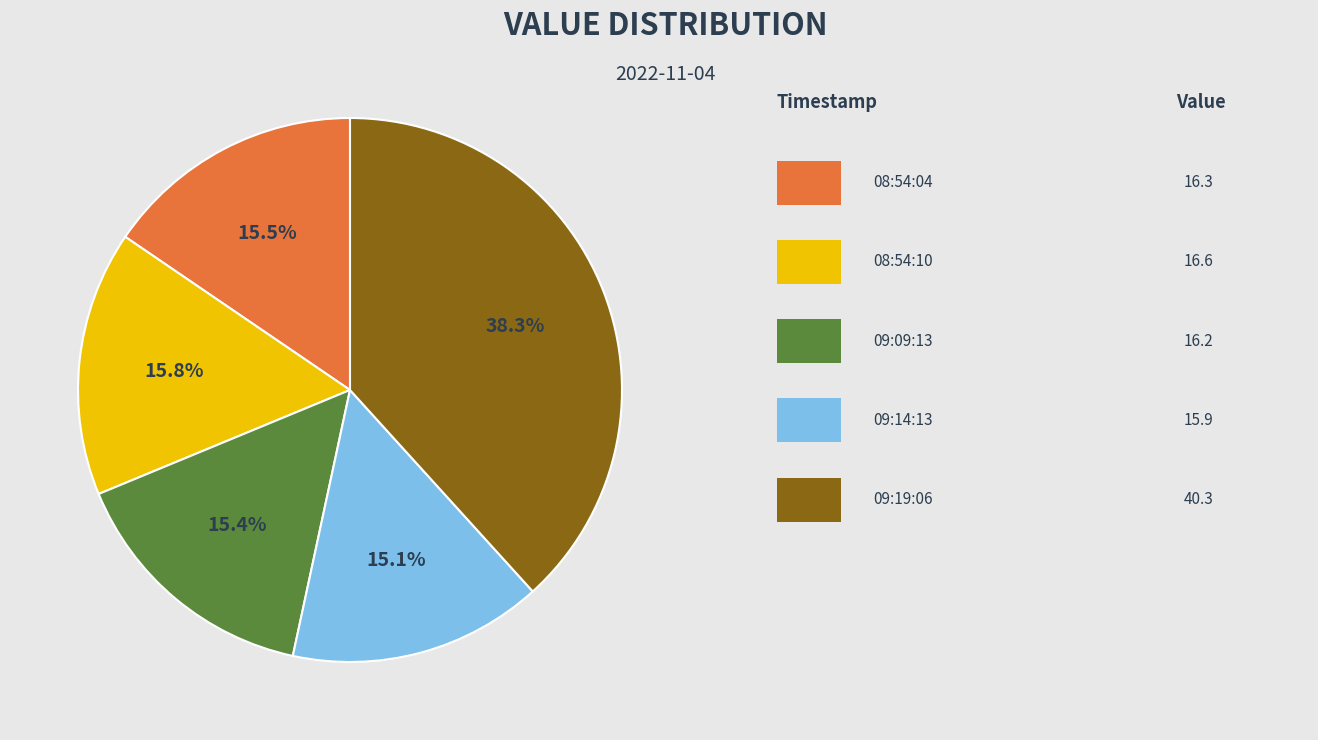

Does any single category account for the majority?

No